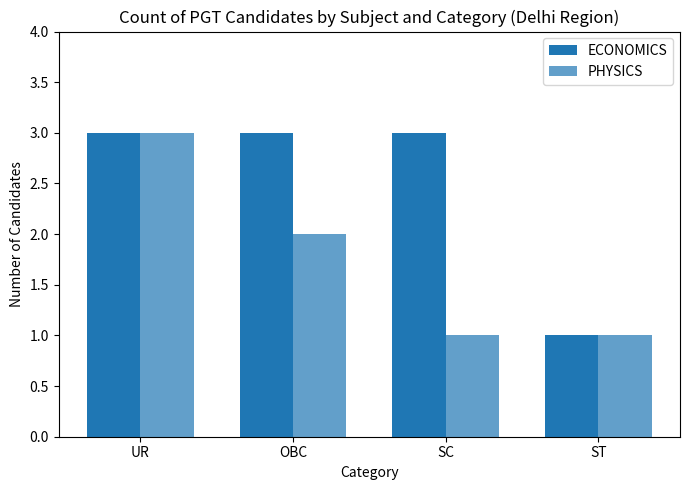

Which has a higher value, SC or UR?

SC